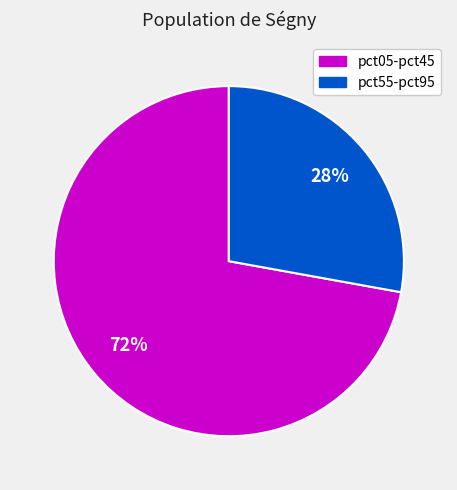

Is there a majority slice in this chart?

Yes